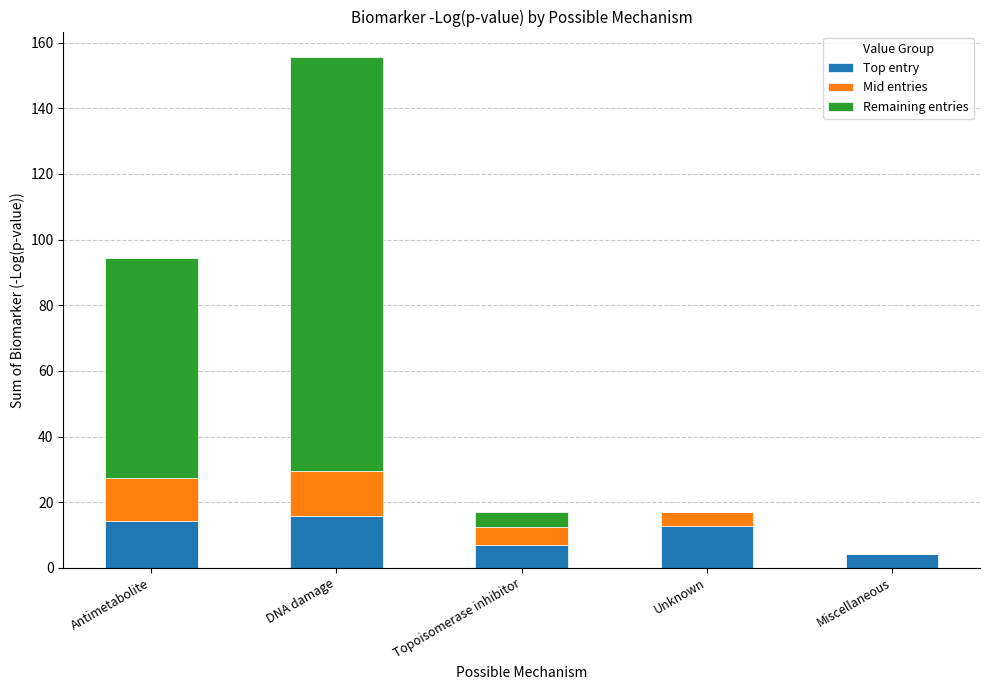

How many data points does each series have?

5